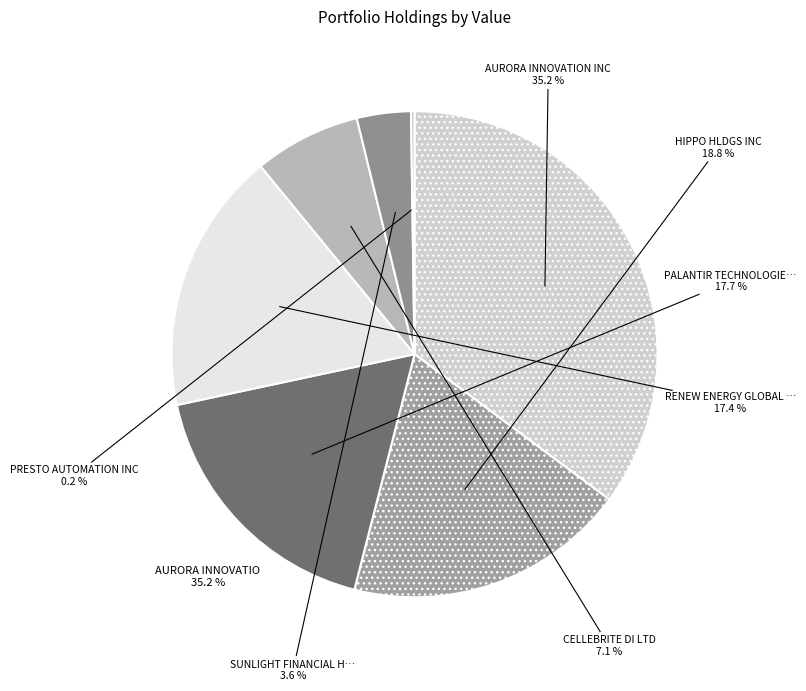

To the nearest percent, what percentage of the pie is SUNLIGHT FINANCIAL HOLDINGS?

4%